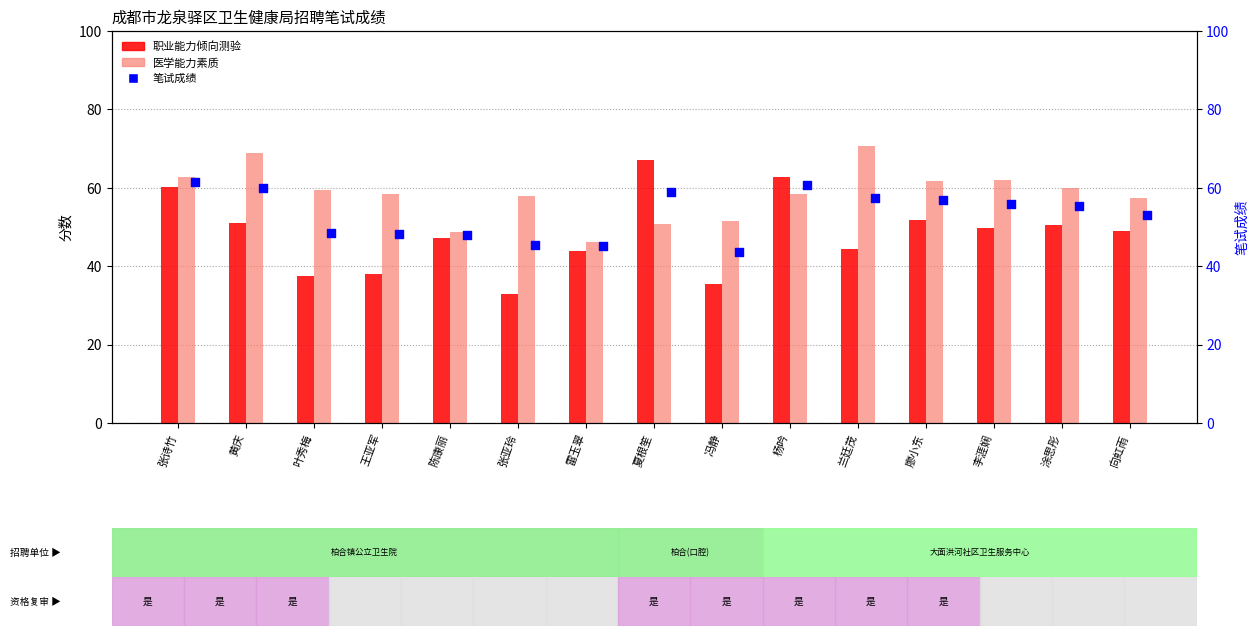

What are all the series names shown in the legend?

职业能力倾向测验, 医学能力素质, 笔试成绩